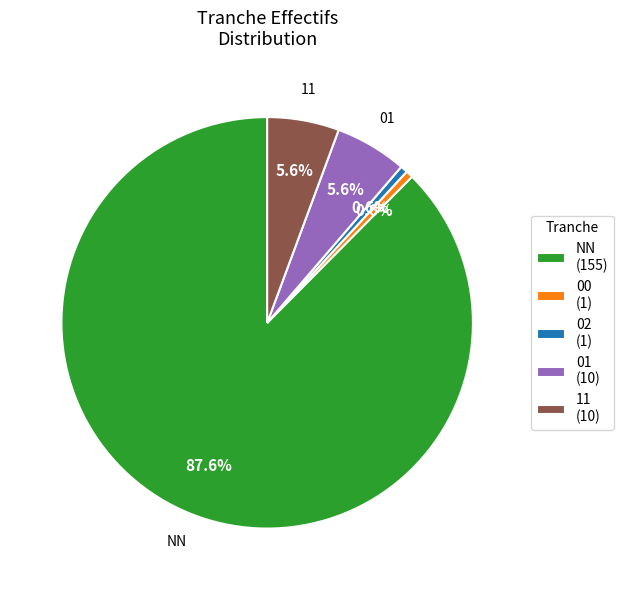

Between 02 (1) and 11 (10), which is larger?

11 (10)